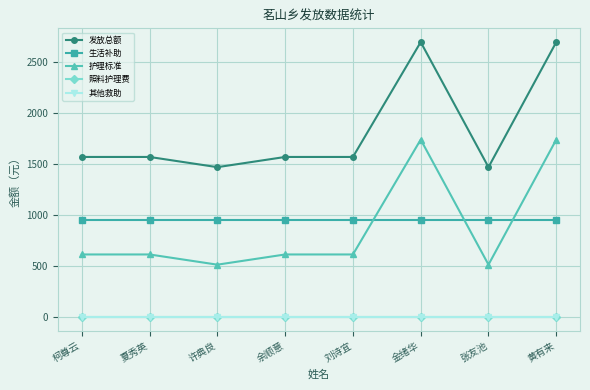

Which series has the largest range (max minus min)?

发放总额